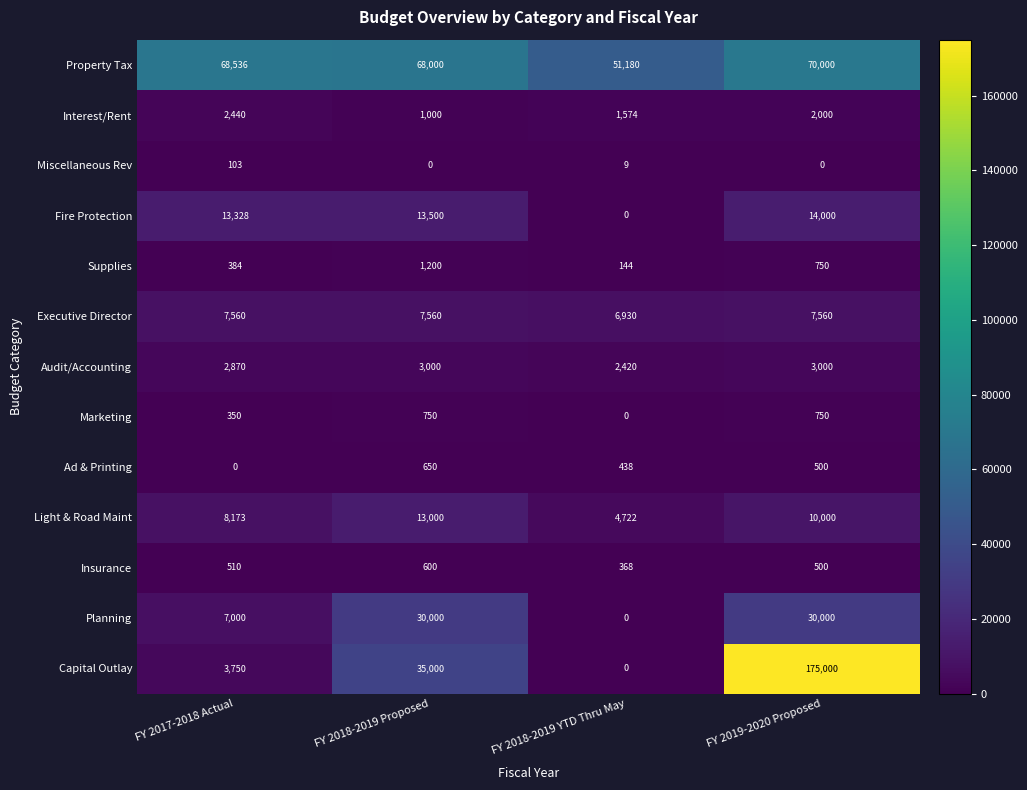

True or false: Interest/Rent has a value of 1000 at FY 2018-2019 Proposed.

True